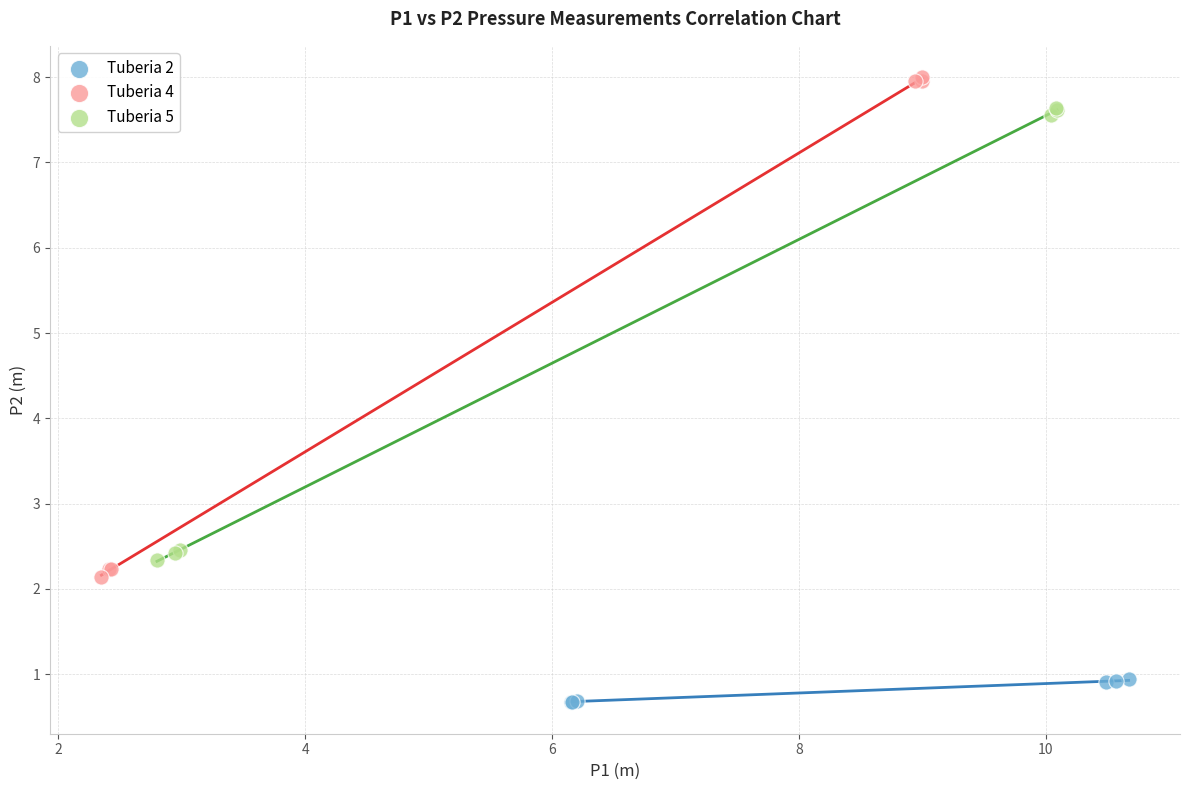

Which series has the largest Y range (max minus min)?

Tuberia 4